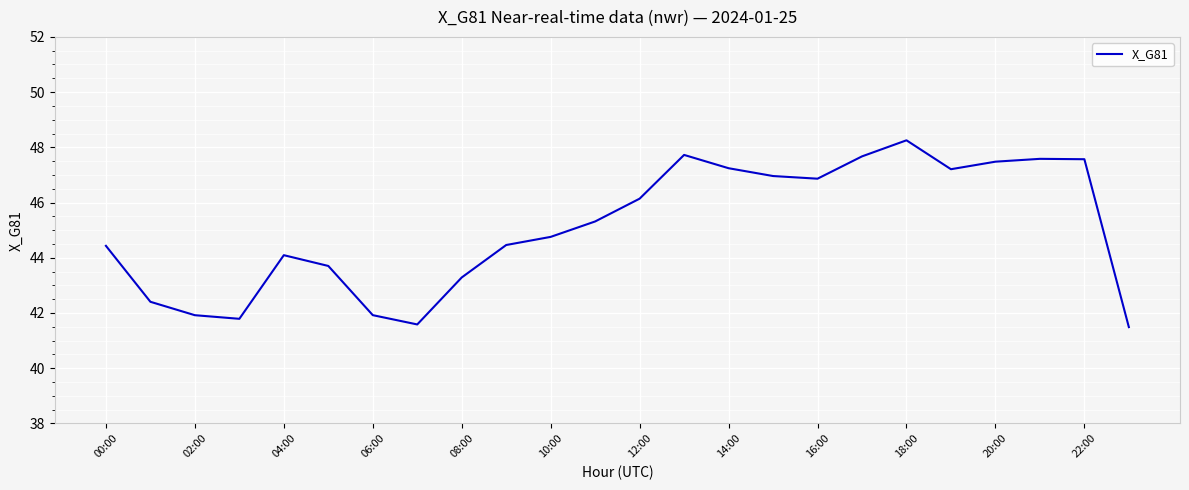

What is the minimum value shown in the chart?

41.5